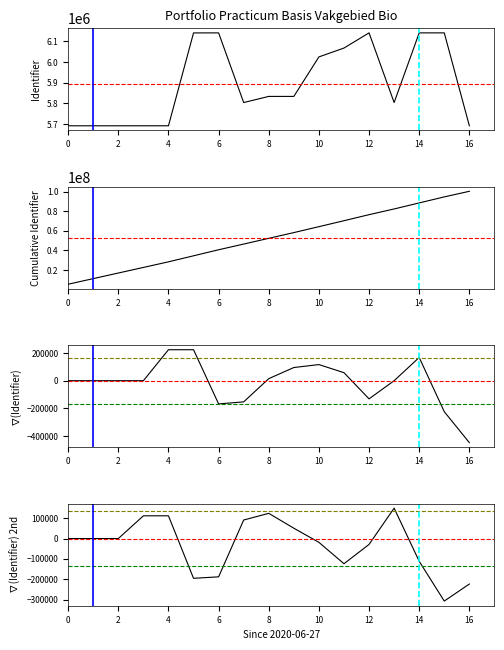

How many data points are above 5833798?

8